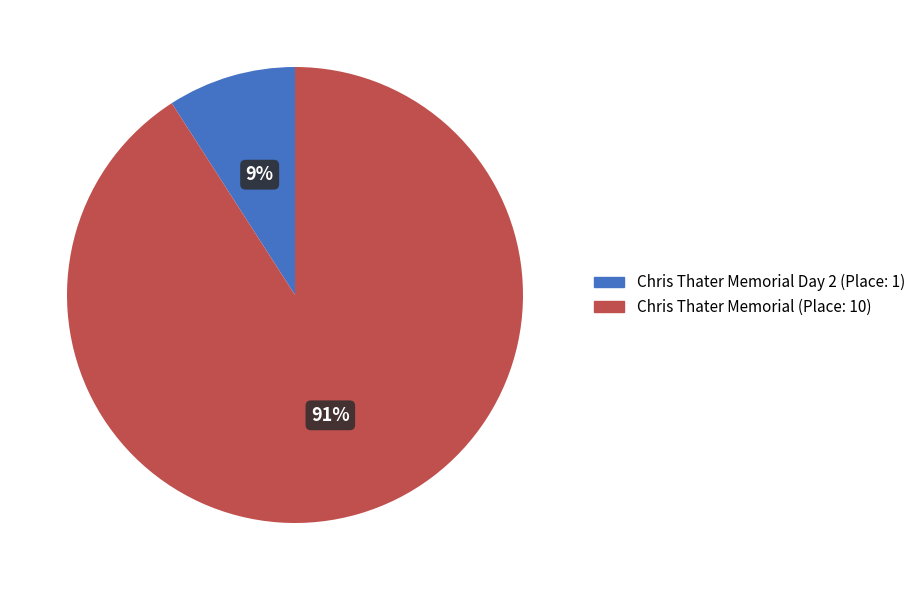

Is there a majority slice in this chart?

Yes